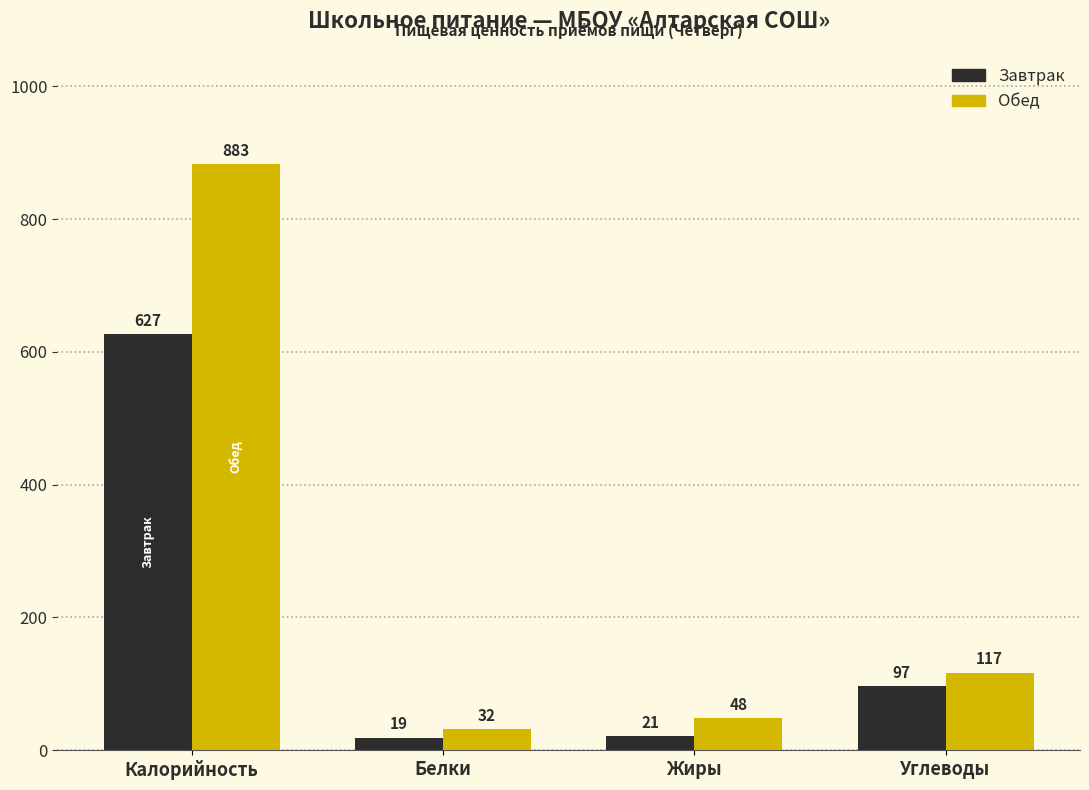

Reading left to right, list all the values displayed in this chart.

Завтрак: Калорийность=627	Белки=19	Жиры=21	Углеводы=97
Обед: Калорийность=883	Белки=32	Жиры=48	Углеводы=117